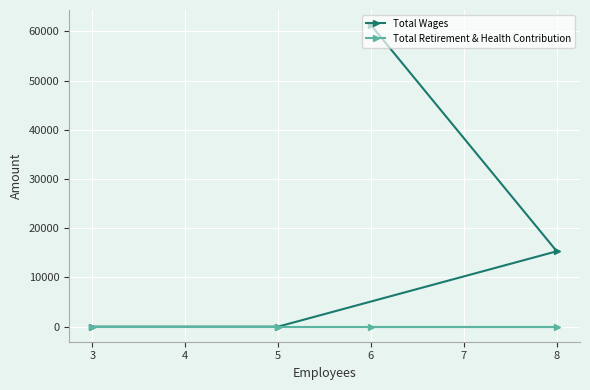

The value of Total Retirement & Health Contribution at 3 is 0. True or false?

True